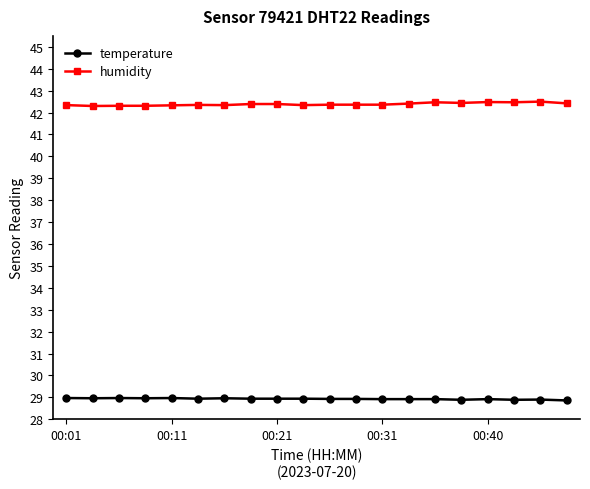

What is the value of the temperature point at the 16th from the left?

28.9